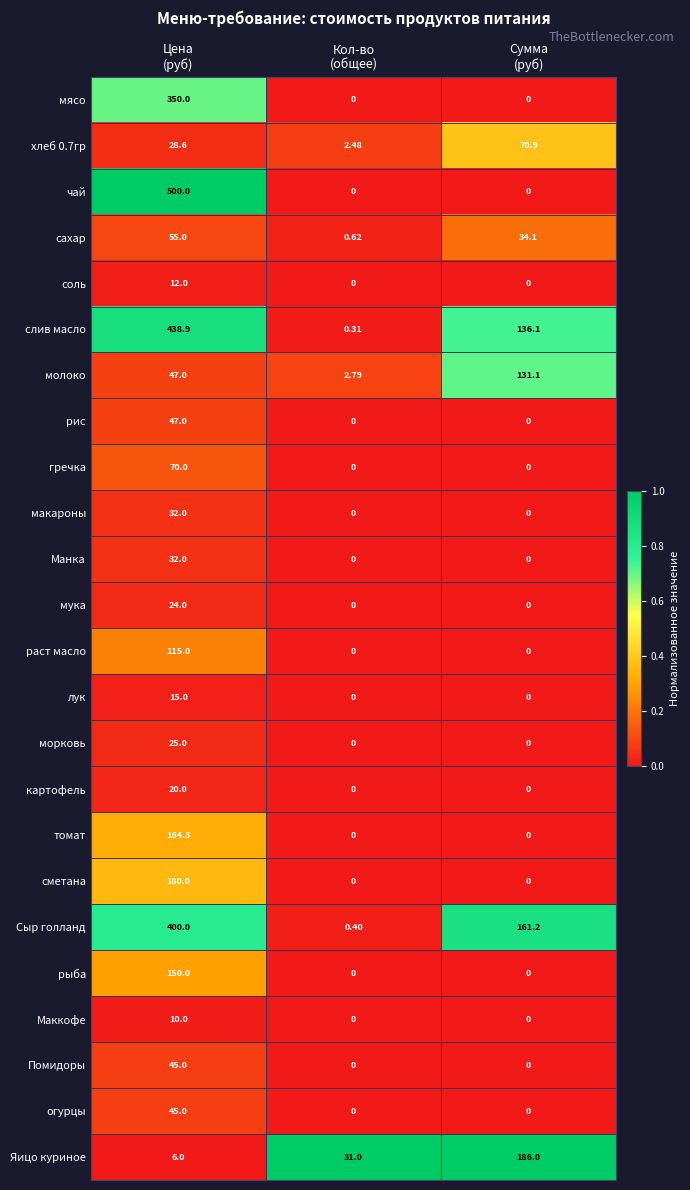

Which series has the largest total across all categories?

слив масло